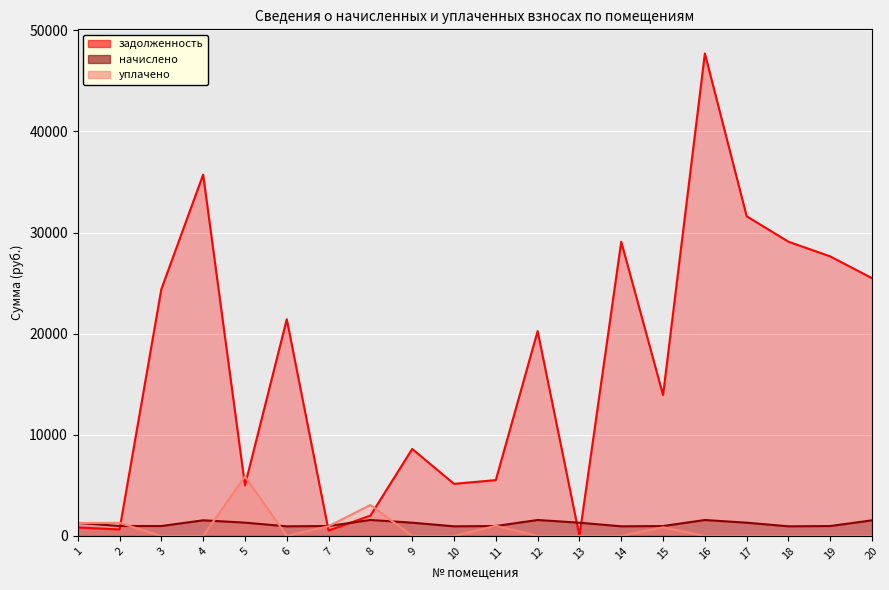

Reading left to right, extract all data points from this chart.

задолженность: 1=832.7	2=635.9	3=24396.0	4=35726.6	5=5000.4	6=21423.8	7=524.9	8=2004.4	9=8595.6	10=5147.0	11=5518.9	12=20252.4	13=0.0	14=29088.4	15=13926.6	16=47704.3	17=31603.3	18=29088.4	19=27635.5	20=25477.8
начислено: 1=1294.6	2=980.2	3=976.5	4=1543.8	5=1309.4	6=948.6	7=978.4	8=1575.4	9=1305.7	10=948.6	11=976.5	12=1573.6	13=1305.7	14=948.6	15=976.5	16=1571.7	17=1305.7	18=948.6	19=976.5	20=1540.1
уплачено: 1=1277.0	2=1289.4	3=0.0	4=0.0	5=5873.4	6=0.0	7=957.0	8=3055.5	9=0.0	10=0.0	11=1000.0	12=0.0	13=0.0	14=0.0	15=855.0	16=0.0	17=0.0	18=0.0	19=0.0	20=0.0